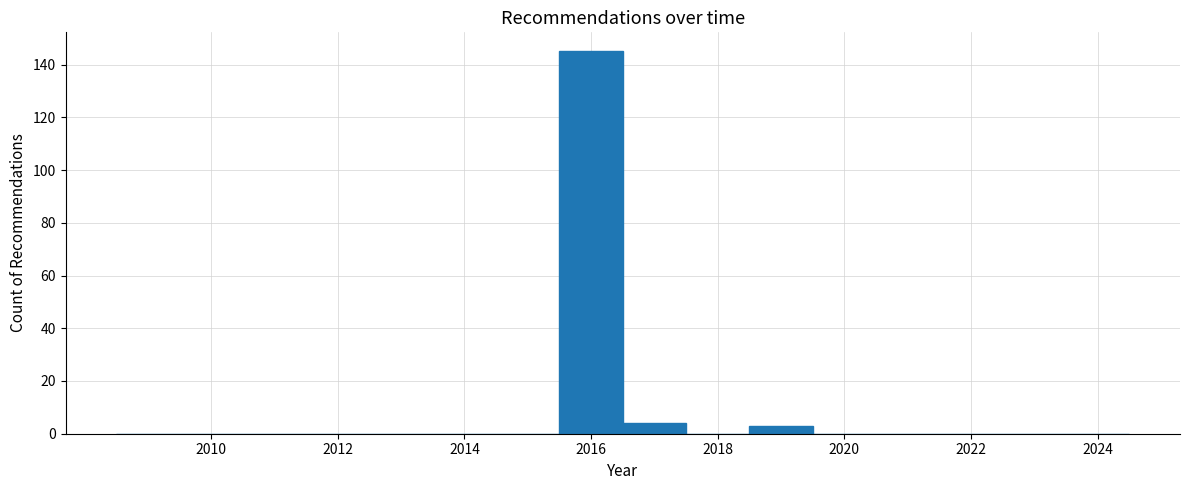

Reading left to right, transcribe this chart: for each bar, give the range it covers on the x-axis and its height. Neither the bar edges nor the heights are printed on the chart, so give them approximately, as read against the axes.

2008.5 to 2009.5: 0
2009.5 to 2010.5: 0
2010.5 to 2011.5: 0
2011.5 to 2012.5: 0
2012.5 to 2013.5: 0
2013.5 to 2014.5: 0
2014.5 to 2015.5: 0
2015.5 to 2016.5: 146
2016.5 to 2017.5: 4
2017.5 to 2018.5: 0
2018.5 to 2019.5: 4
2019.5 to 2020.5: 0
2020.5 to 2021.5: 0
2021.5 to 2022.5: 0
2022.5 to 2023.5: 0
2023.5 to 2024.5: 0